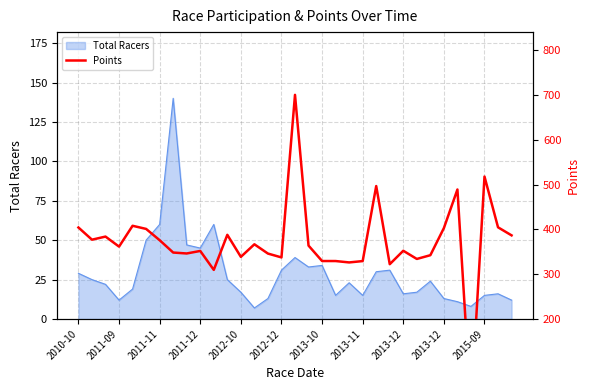

What is the sum of all values?

12277.2